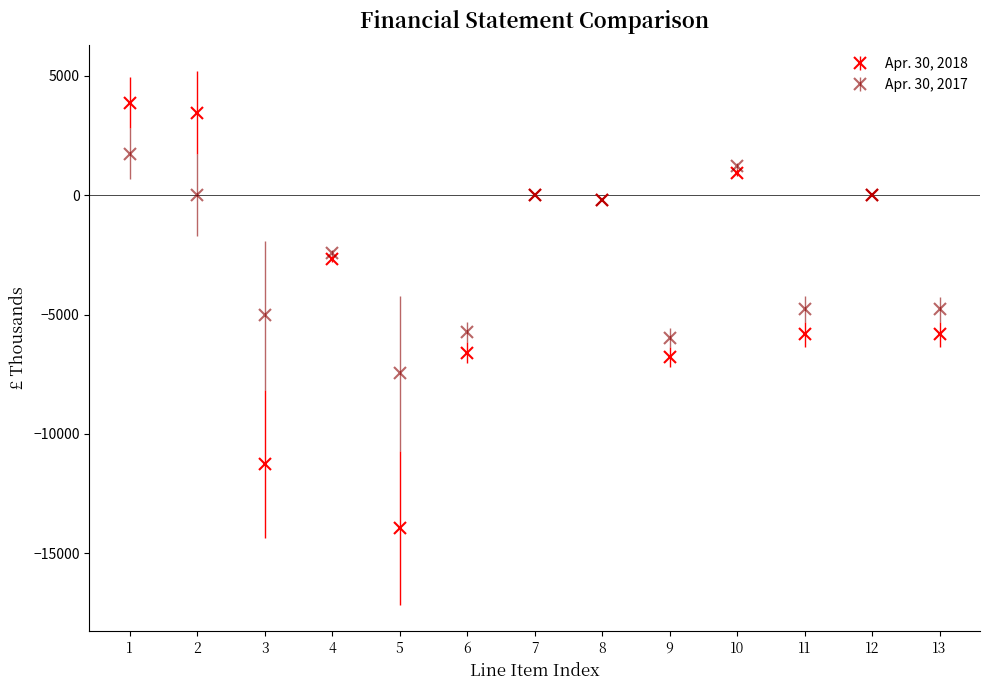

What are all the series names shown in the legend?

Apr. 30, 2018, Apr. 30, 2017